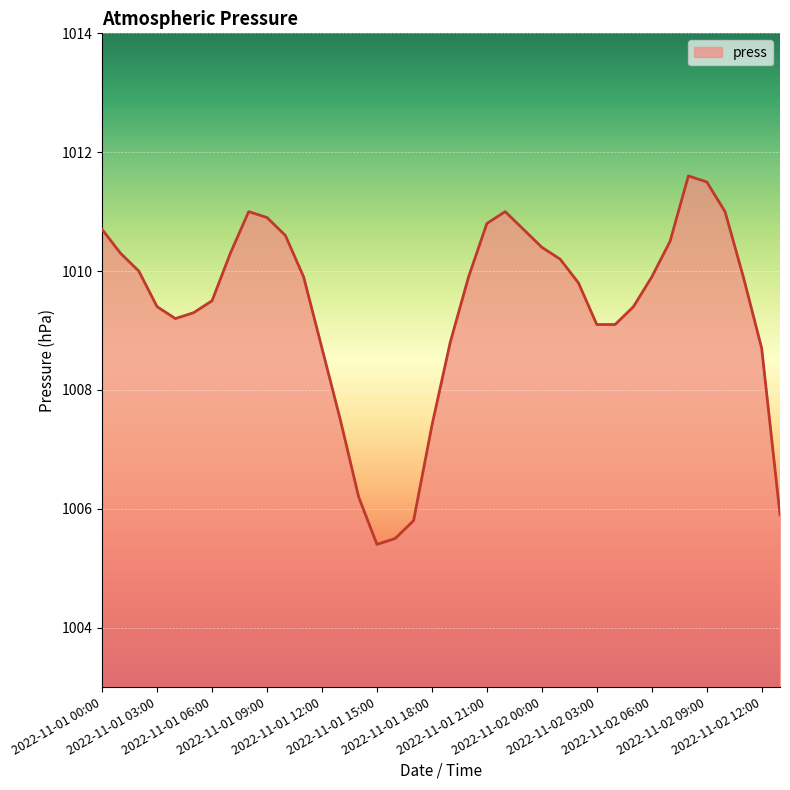

What is the difference between the maximum and minimum values?

6.2